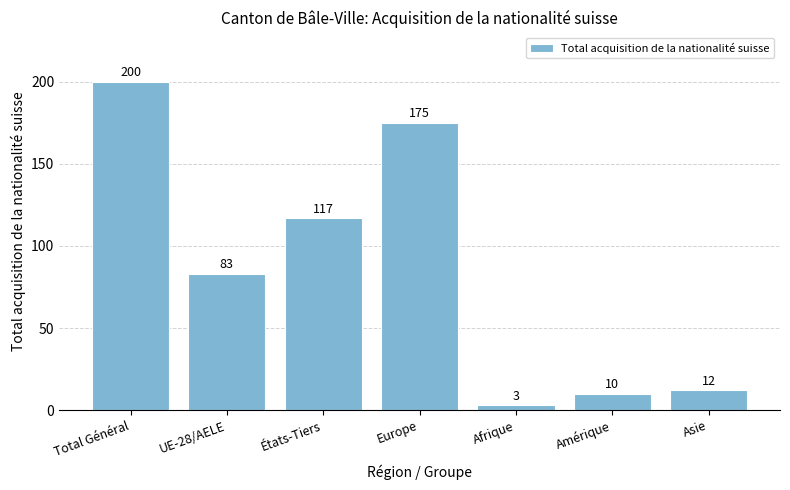

List the labels in order of value, largest first.

Total Général, Europe, États-Tiers, UE-28/AELE, Asie, Amérique, Afrique